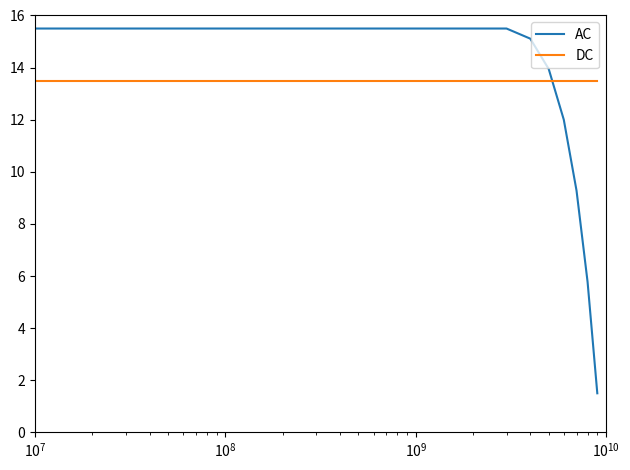

What is the average value of the AC series?

13.1